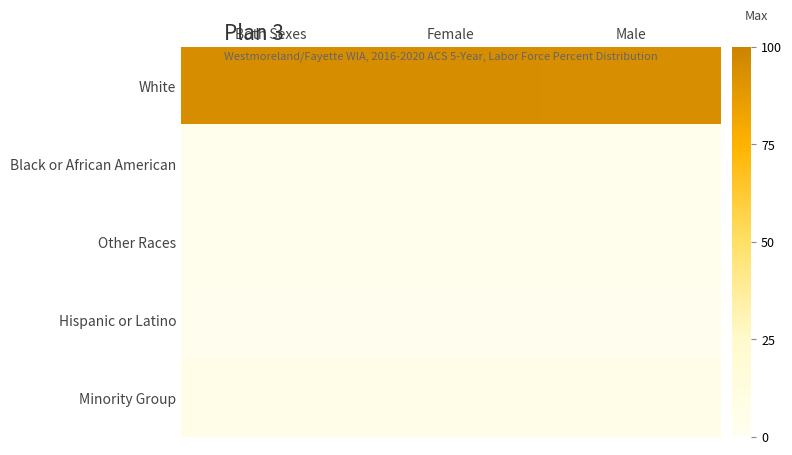

What is the maximum value shown in the chart?

94.8